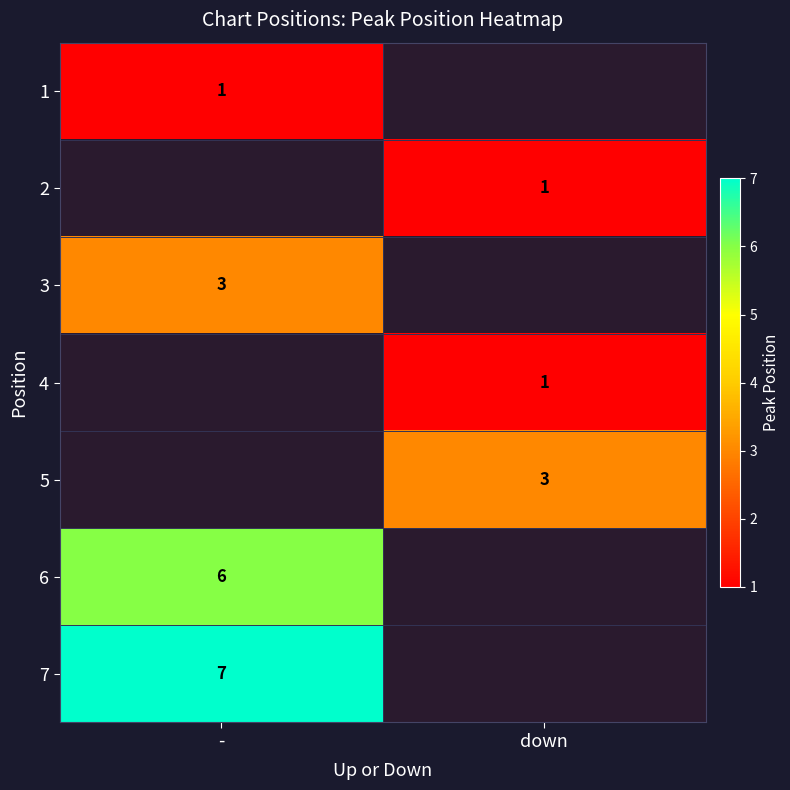

Is the value of 2 at down greater than the value of 3 at -?

No